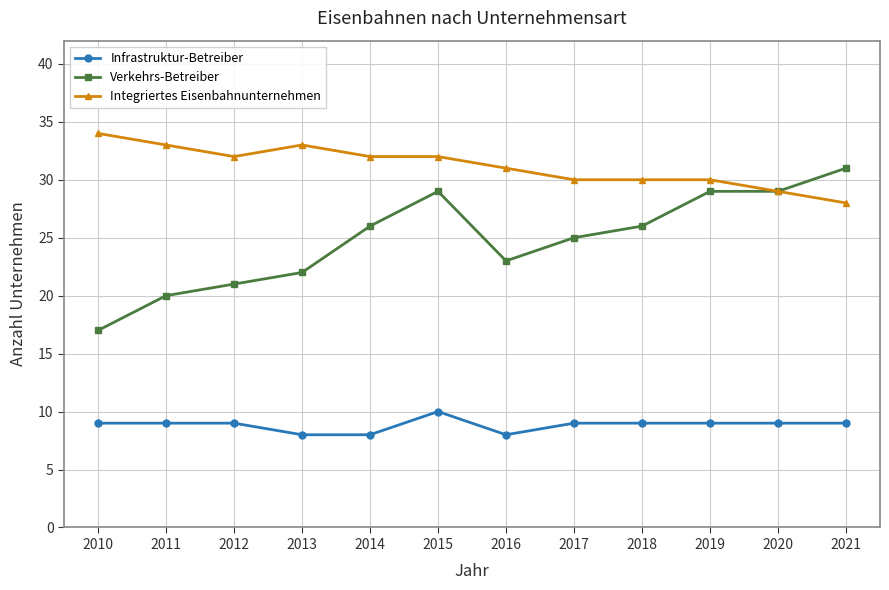

How many values in the Verkehrs-Betreiber series are below 26?

6